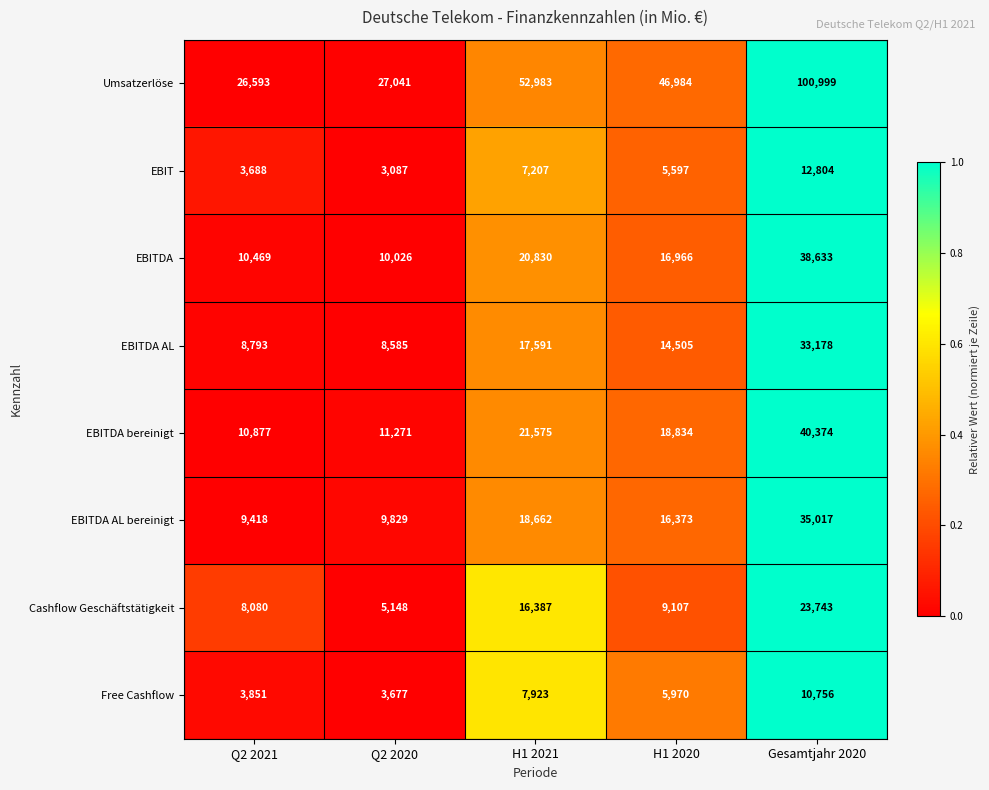

Which series changed the most between Q2 2020 and H1 2021?

Umsatzerlöse